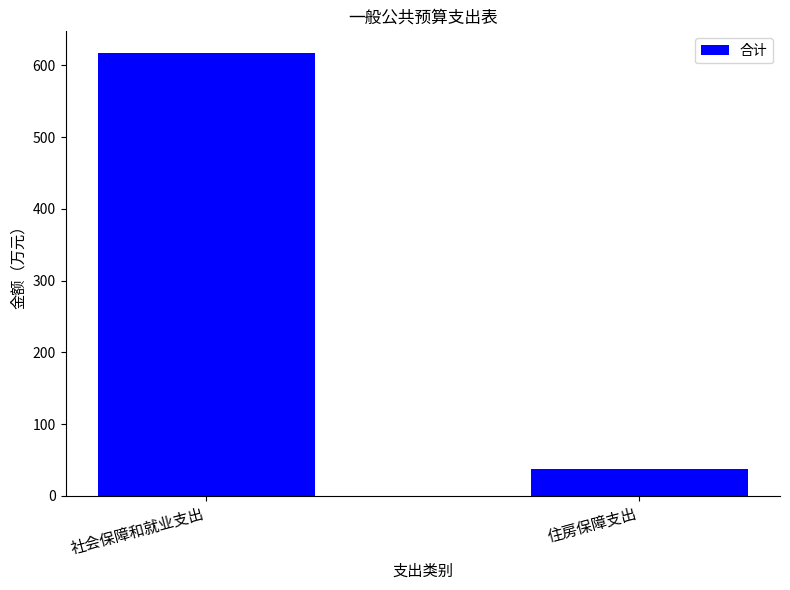

Rank the categories by value from lowest to highest.

住房保障支出, 社会保障和就业支出